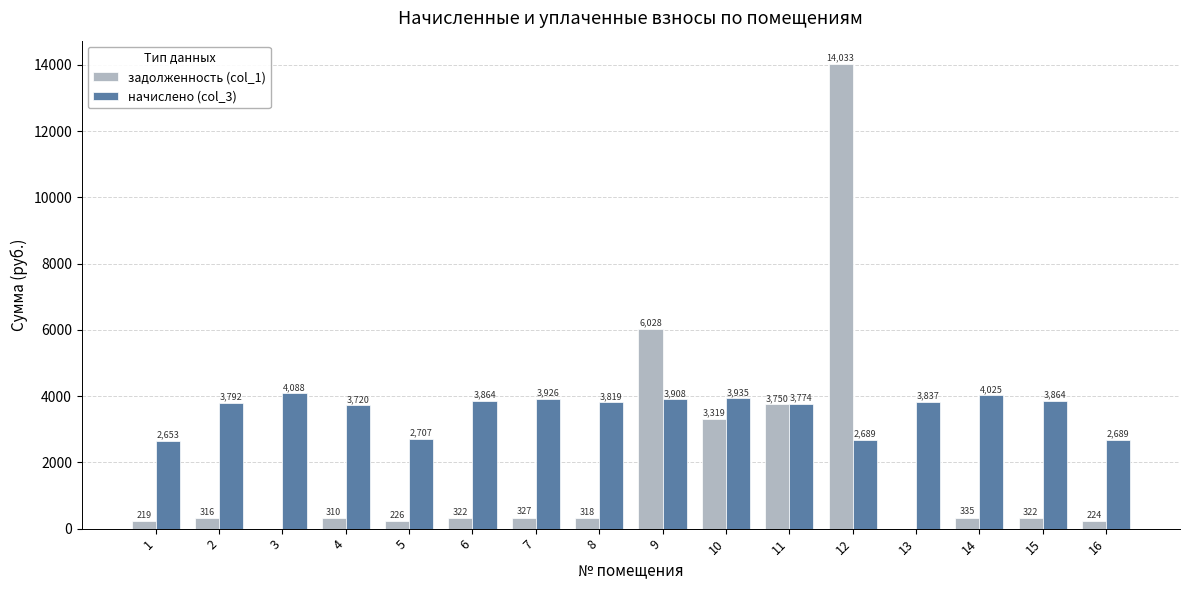

At which category is the sum across all series the highest?

12